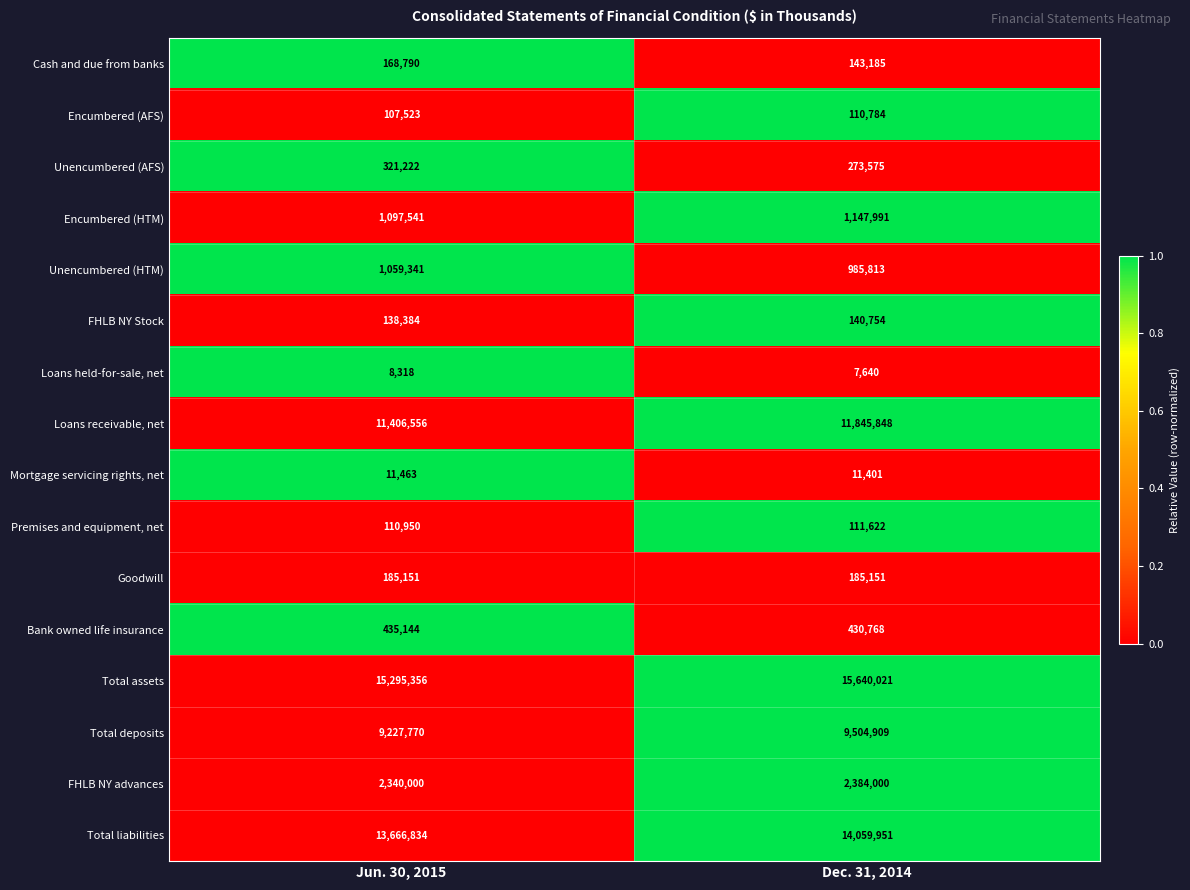

Rank the series at Dec. 31, 2014 from highest to lowest value.

Total assets, Total liabilities, Loans receivable, net, Total deposits, FHLB NY advances, Encumbered (HTM), Unencumbered (HTM), Bank owned life insurance, Unencumbered (AFS), Goodwill, Cash and due from banks, FHLB NY Stock, Premises and equipment, net, Encumbered (AFS), Mortgage servicing rights, net, Loans held-for-sale, net